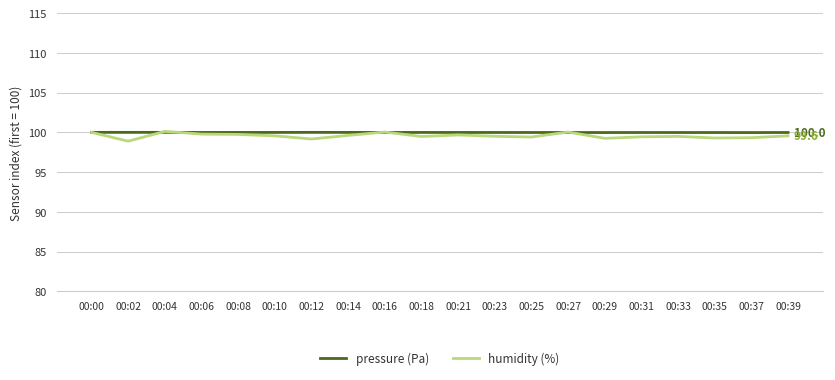

At which category does humidity (%) reach its first local peak?

00:04